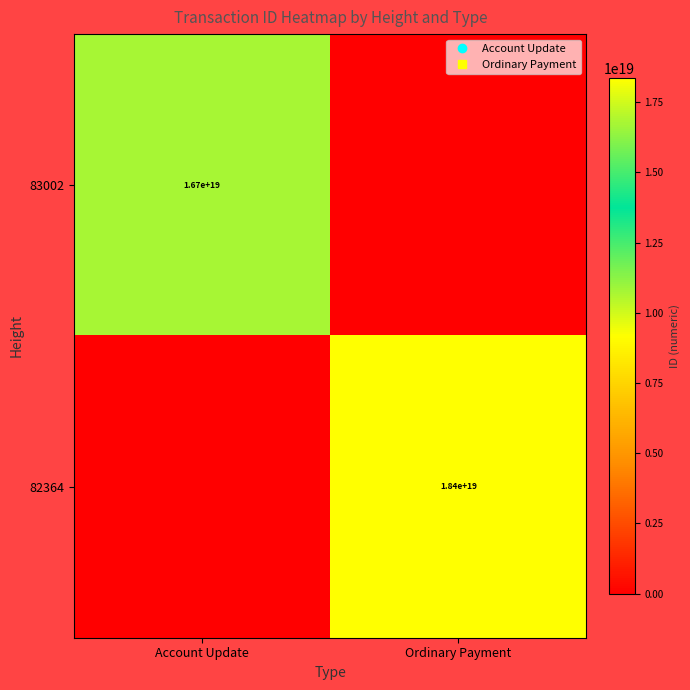

What is the difference between the maximum and minimum values in the 82364 series?

18355418220626956288